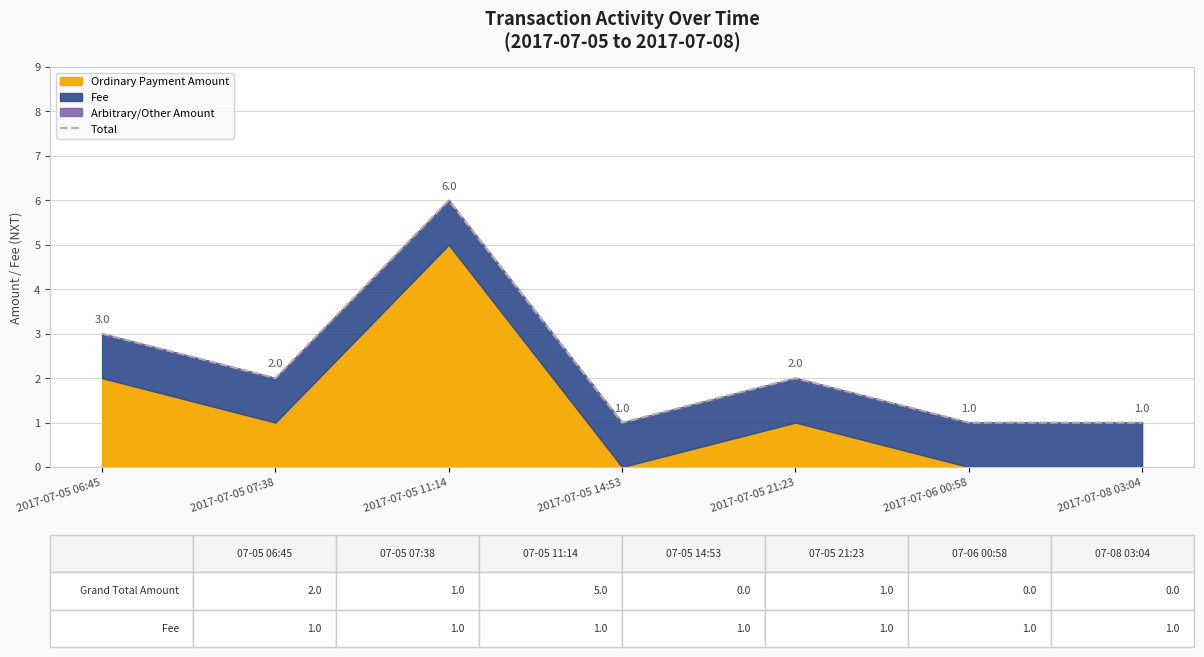

How many interior local peaks (higher than both neighbors) does the data have?

2